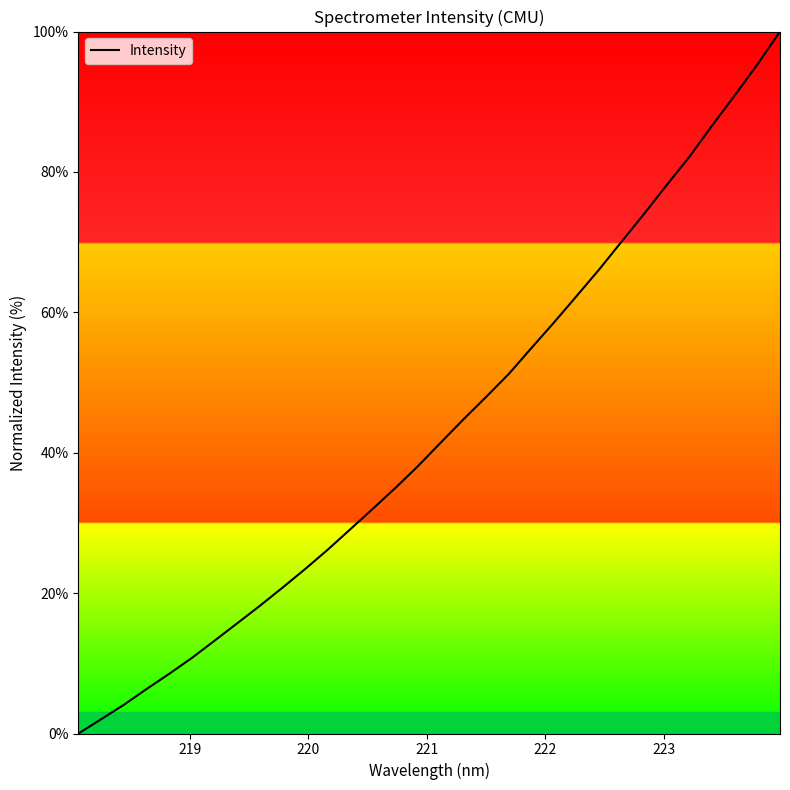

What is the difference between the maximum and minimum values?

100.0